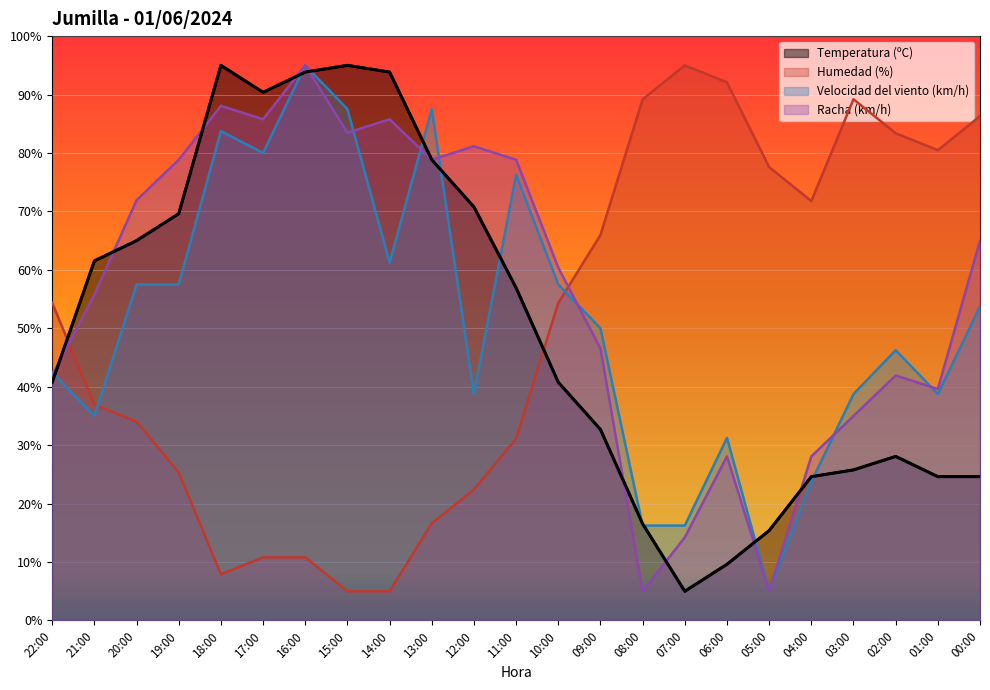

How many series are shown in this chart?

4